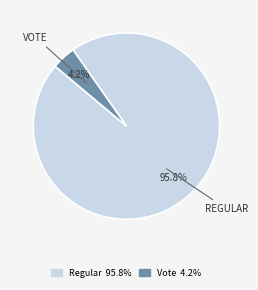

Is it true that Vote is 4% of the pie?

True